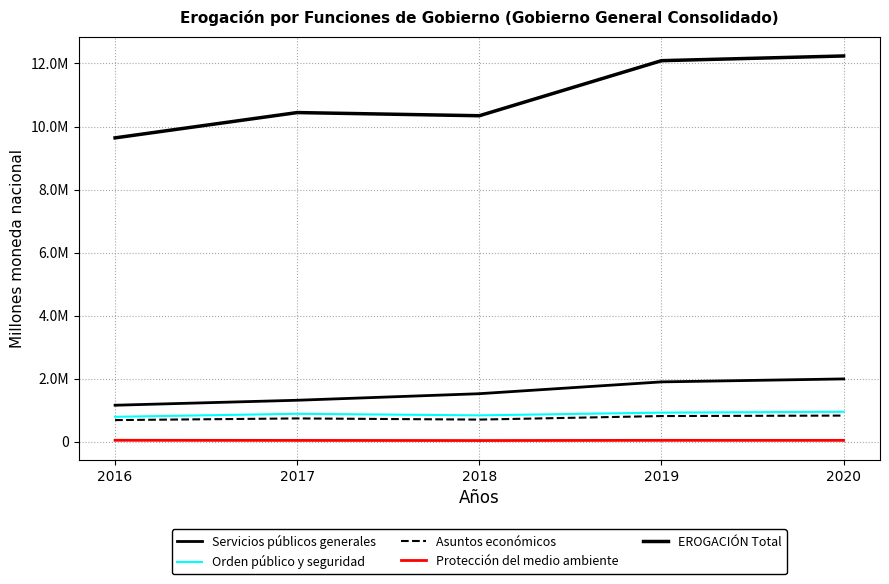

Reading left to right, list all the values displayed in this chart.

Servicios públicos generales: 1158714.6	1316631.9	1524597.5	1899171.9	1993304.0
Orden público y seguridad: 791660.0	887048.0	837572.2	924167.4	950834.2
Asuntos económicos: 687589.3	740228.4	703463.0	815742.0	830180.7
Protección del medio ambiente: 46798.0	42841.7	39037.1	45062.0	44200.5
EROGACIÓN Total: 9639395.3	10442075.0	10341519.4	12088166.3	12237449.5